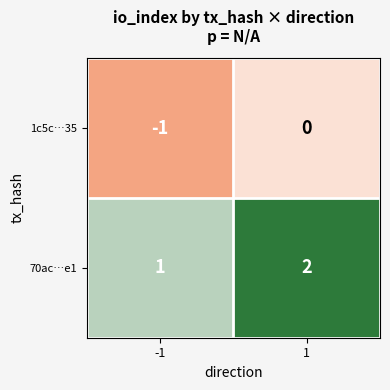

What is the sum of the 70ac…e1 values at 1 and -1?

3